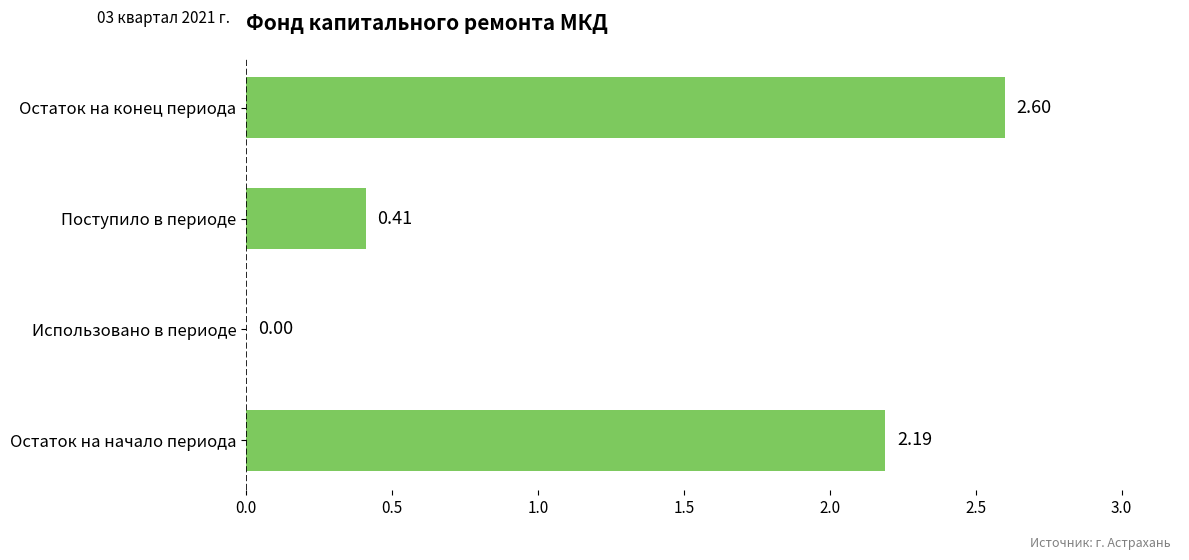

What is the sum of all values?

5.2